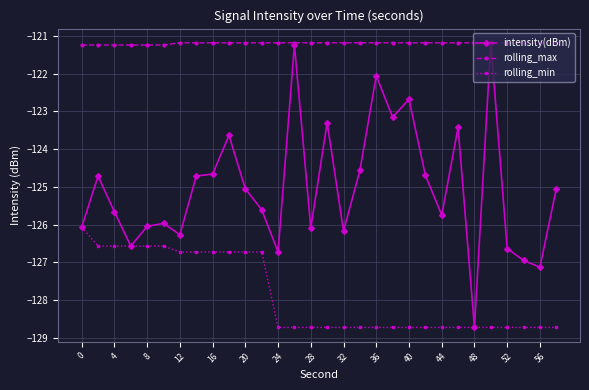

Rank the series by their average value, from highest to lowest.

rolling_max, intensity(dBm), rolling_min